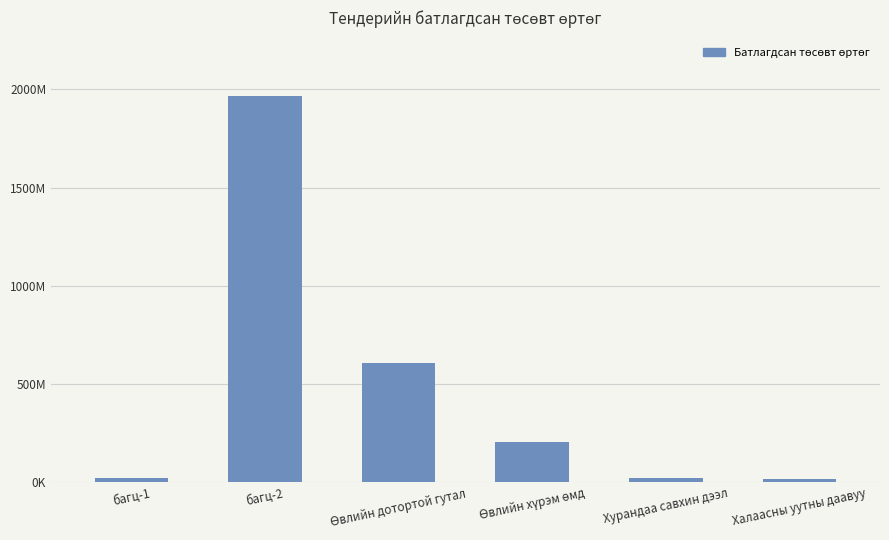

What is the change in value from багц-1 to багц-2?

+1942123800